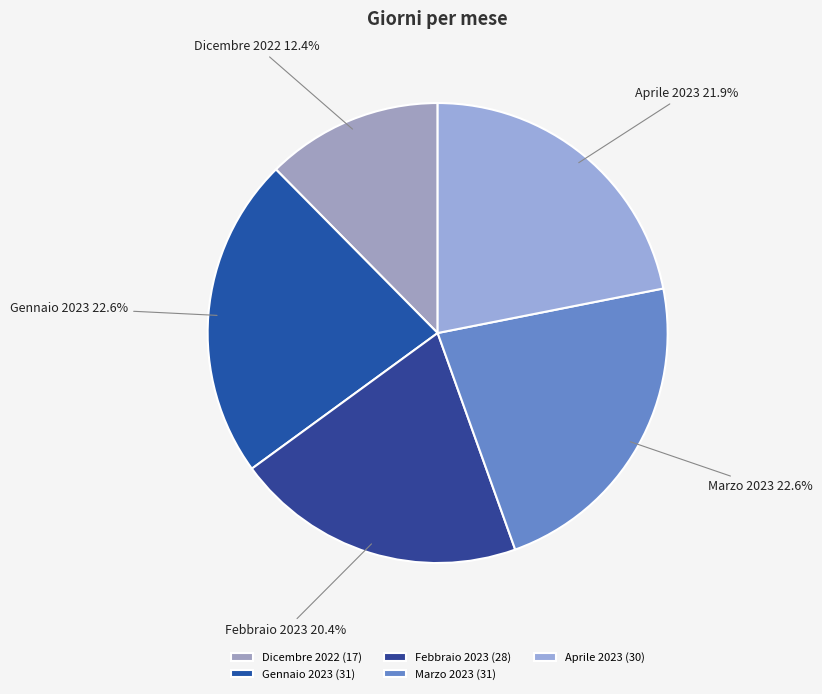

Which has a higher value, Dicembre 2022 or Marzo 2023?

Marzo 2023